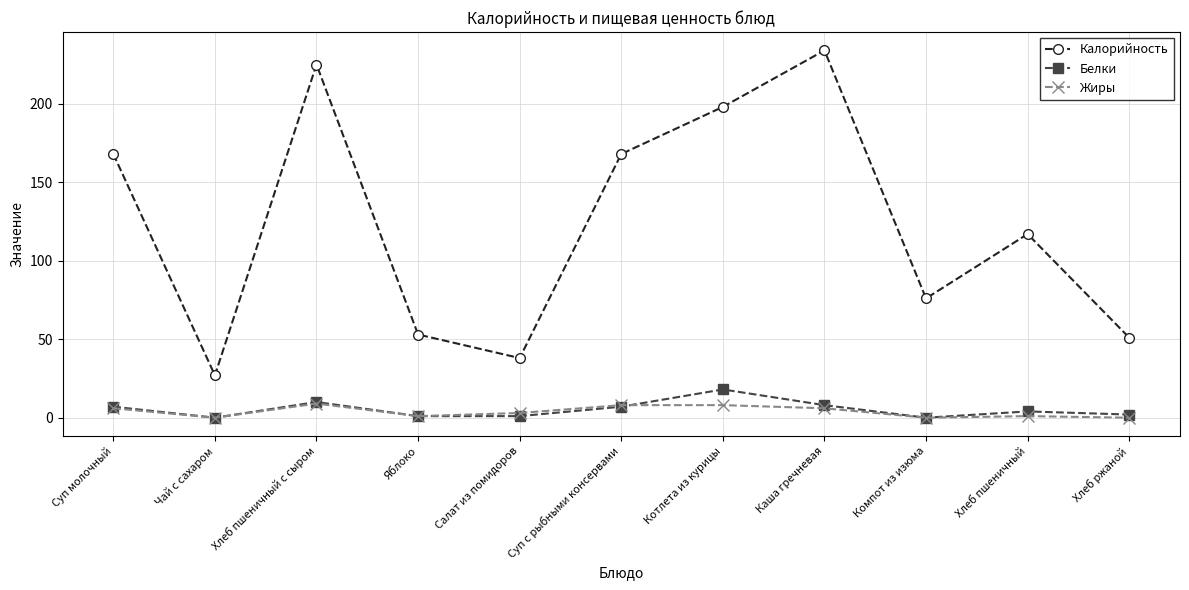

At which category does Жиры reach its first local valley?

Чай с сахаром